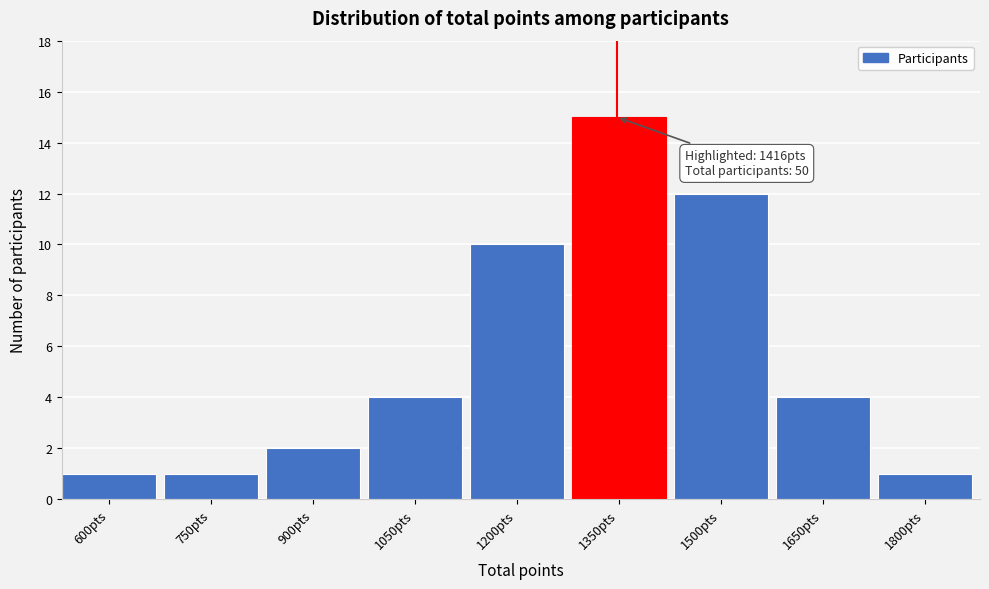

Reading left to right, transcribe all the data shown in this chart.

600pts=1	750pts=1	900pts=2	1050pts=4	1200pts=10	1350pts=15	1500pts=12	1650pts=4	1800pts=1